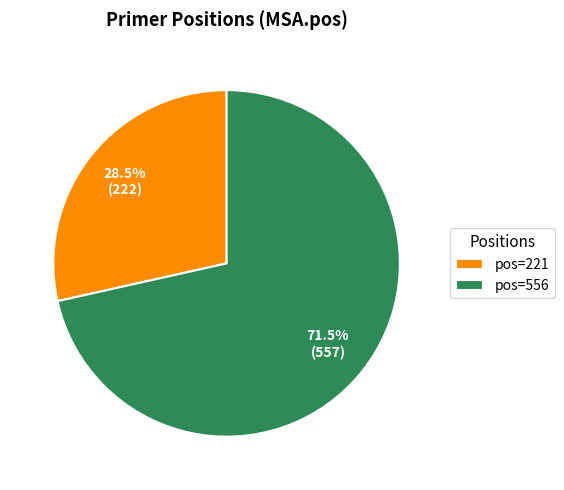

What percentage do pos=221 and pos=556 together represent?

100.0%